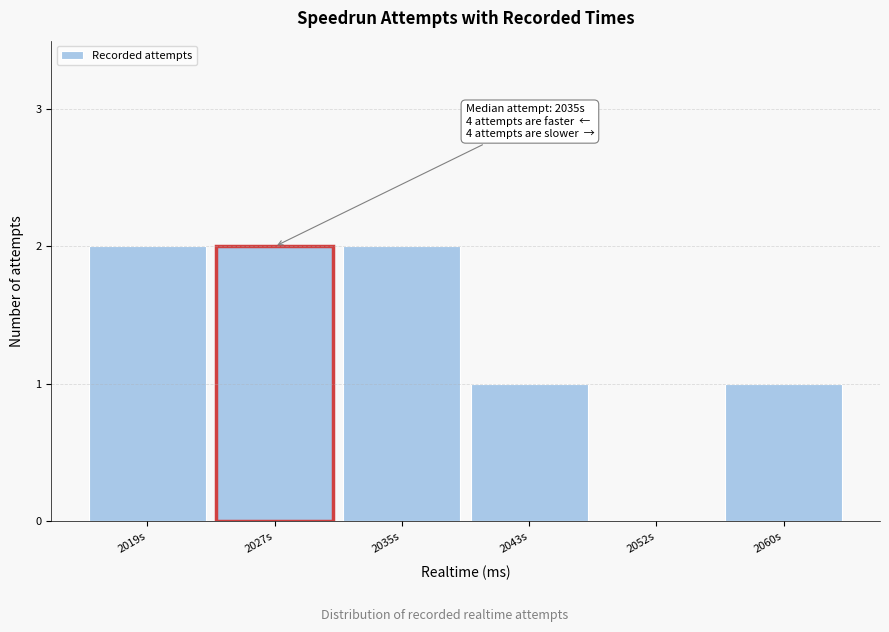

Reading right to left, extract all data points from this chart.

2060s=1	2052s=0	2043s=1	2035s=2	2027s=2	2019s=2